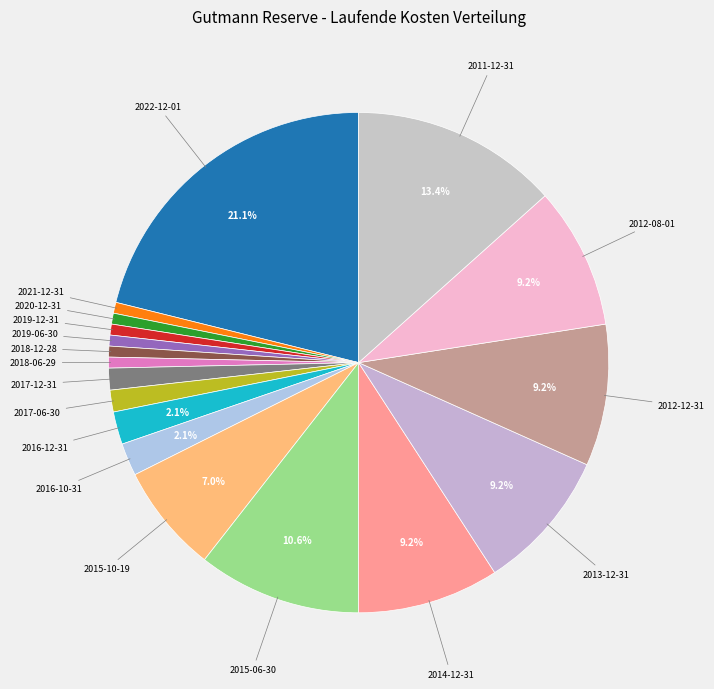

How many segments does this pie chart have?

18